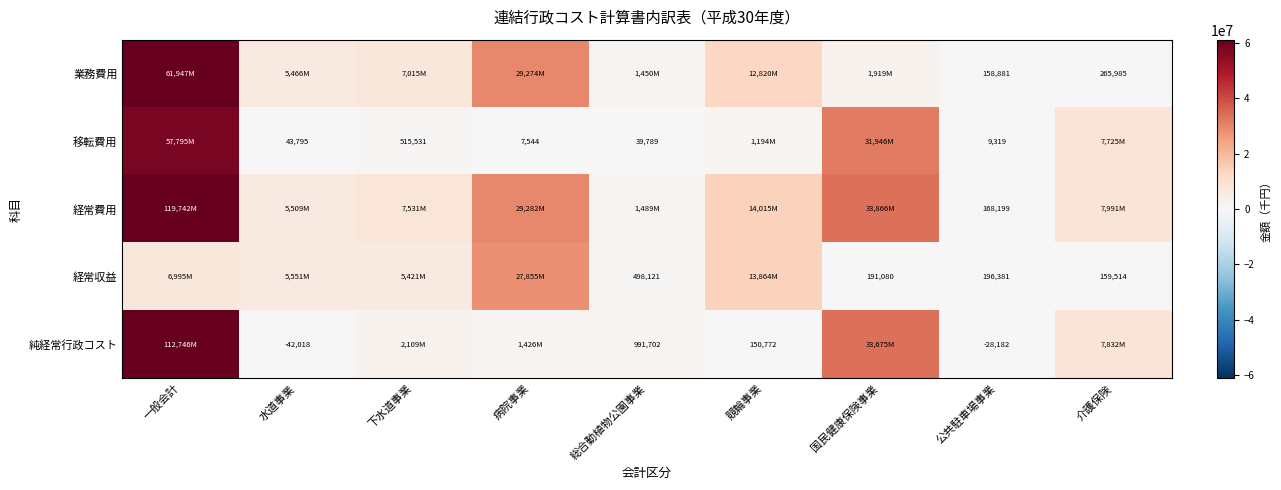

The 移転費用 series shows 39789 at 総合動植物公園事業. True or false?

True